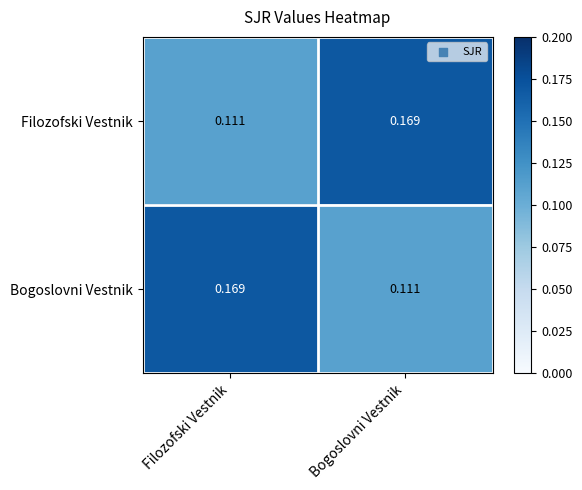

At Bogoslovni Vestnik, list the series in order from largest to smallest.

Filozofski Vestnik, Bogoslovni Vestnik